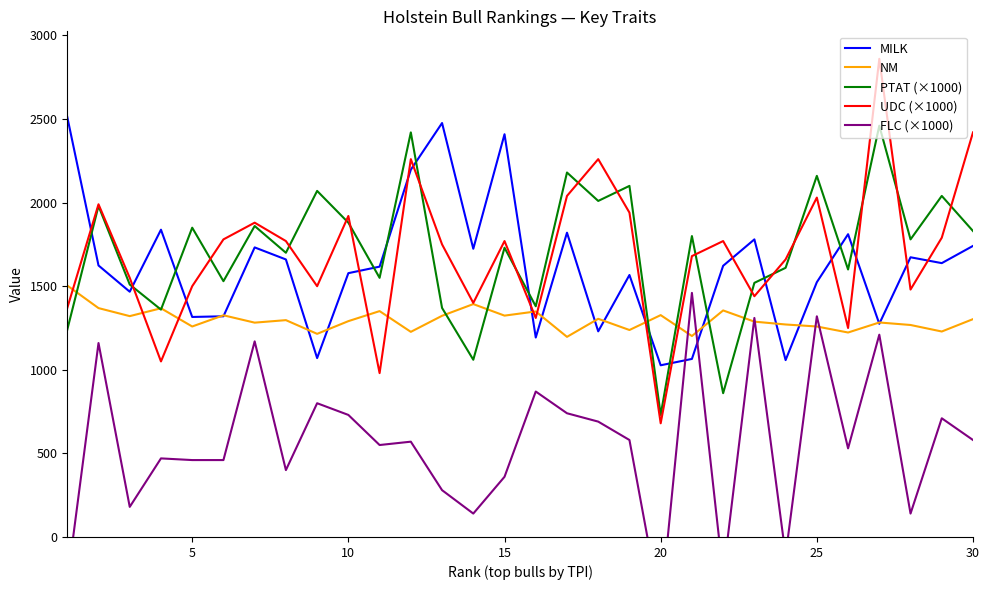

What is the maximum value for NM?

1504.0